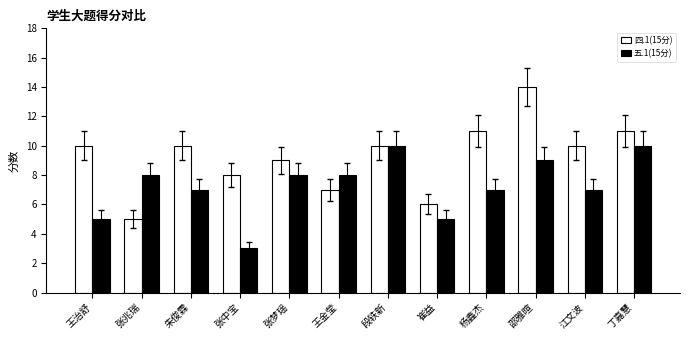

What is the spread (max minus min) of values at 王治舒?

5